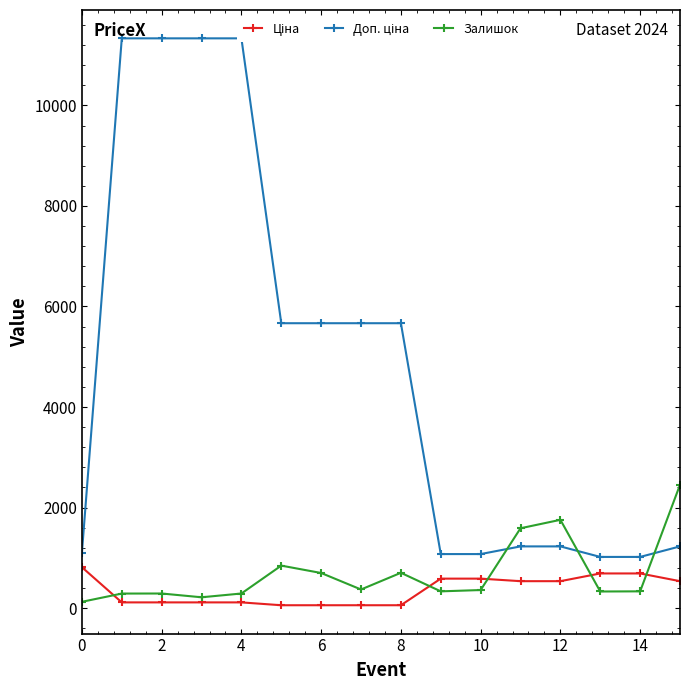

What is the label of the 11th point from the left?

10